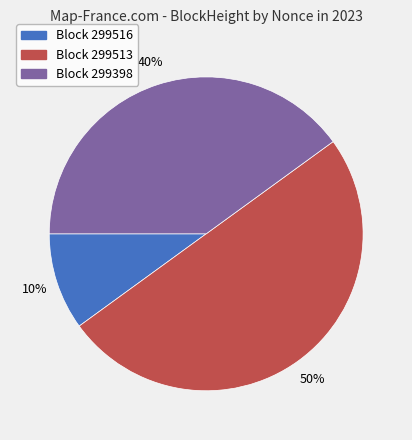

The Block 299398 slice represents 30% of the pie. True or false?

False